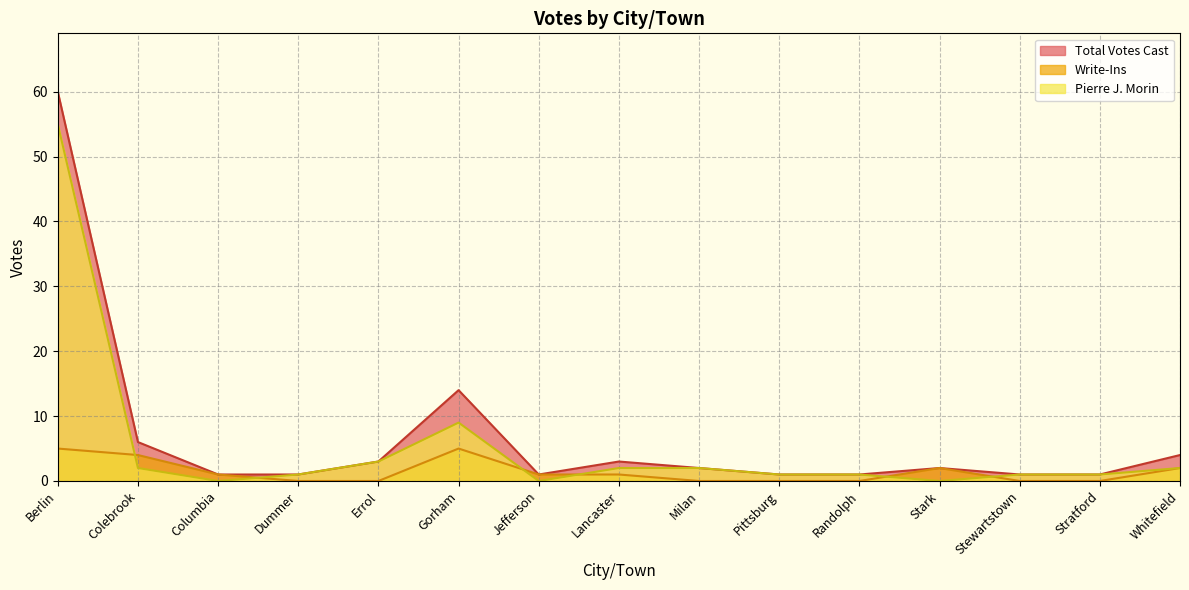

The value of Write-Ins at Randolph is 3. True or false?

False